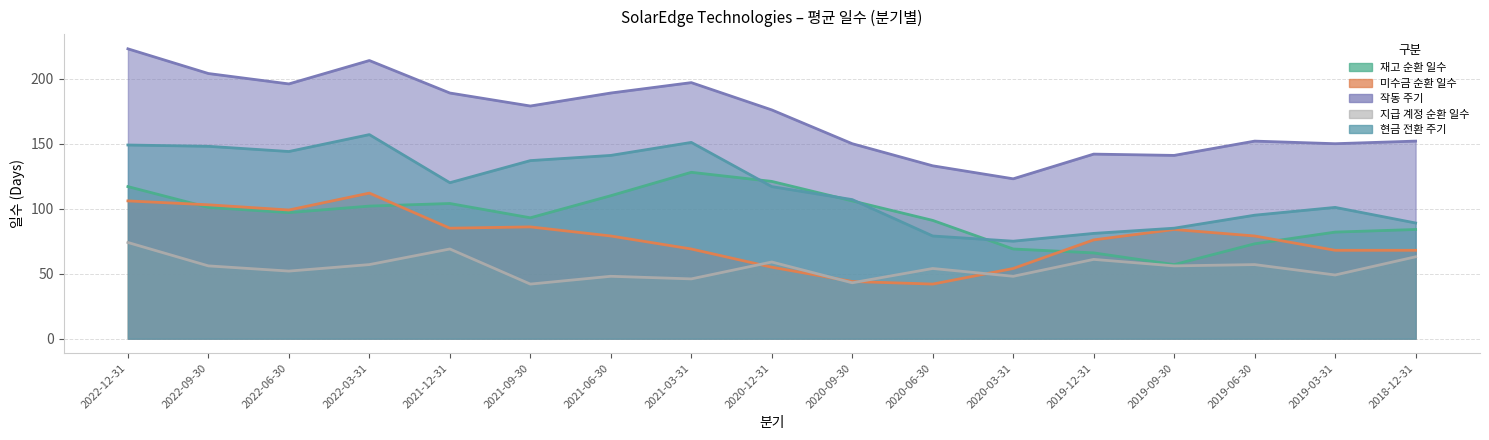

The value of 현금 전환 주기 at 2020-03-31 is 75. True or false?

True